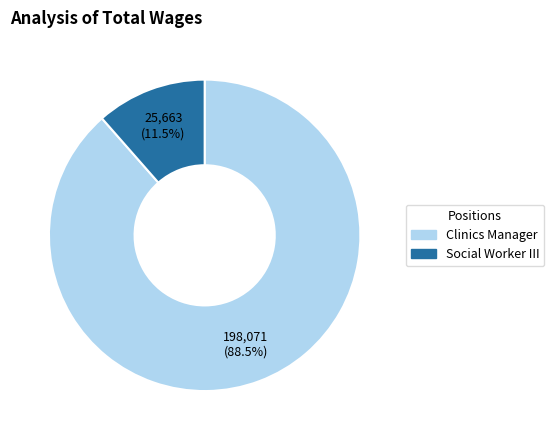

Do Social Worker III and Clinics Manager together represent more than half of the pie?

Yes